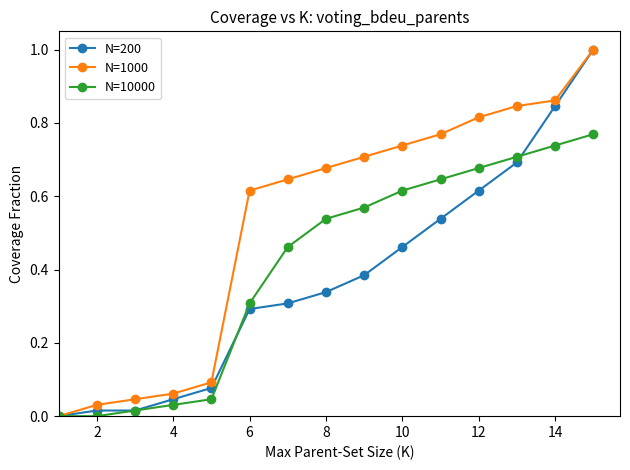

Rank the series by their average value, from lowest to highest.

N=200, N=10000, N=1000